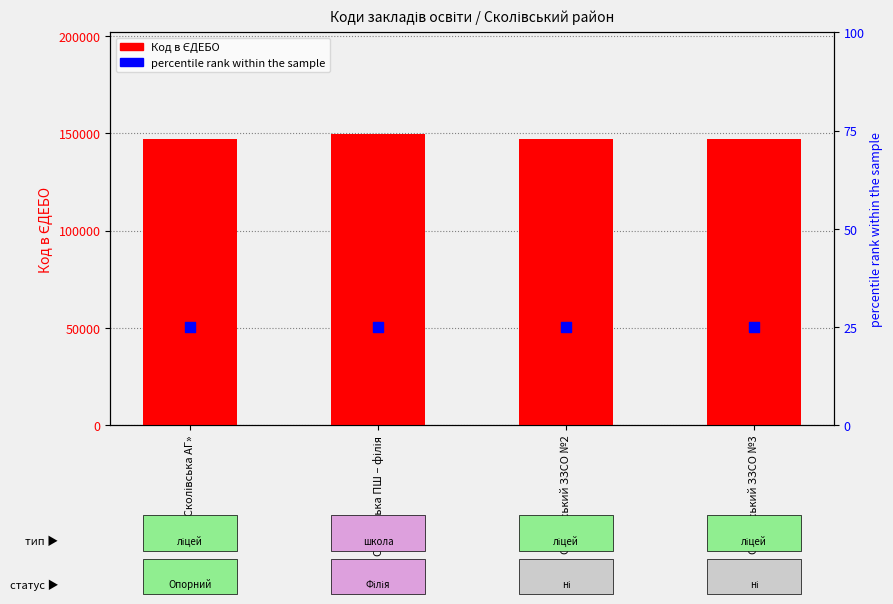

Which series reaches the minimum Y coordinate?

percentile rank within the sample